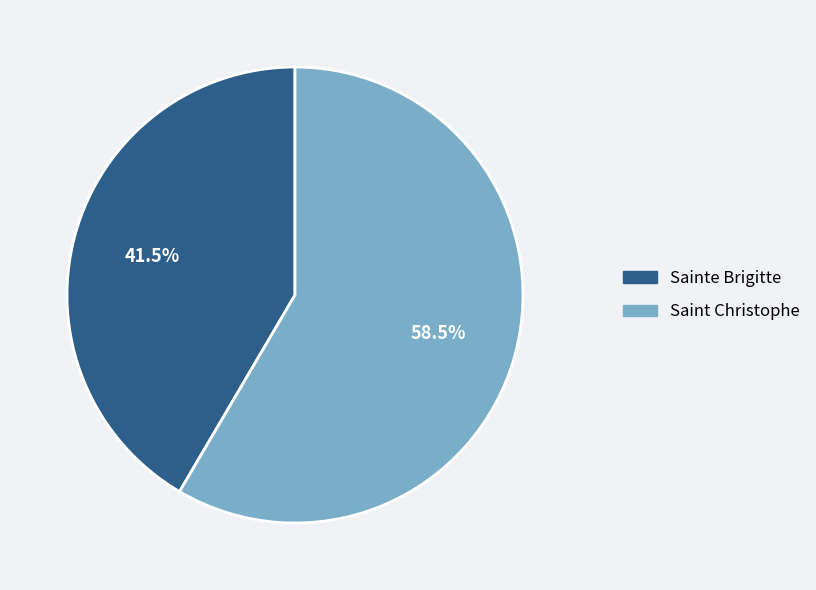

To the nearest percent, what is the combined percentage of Sainte Brigitte and Saint Christophe?

100%